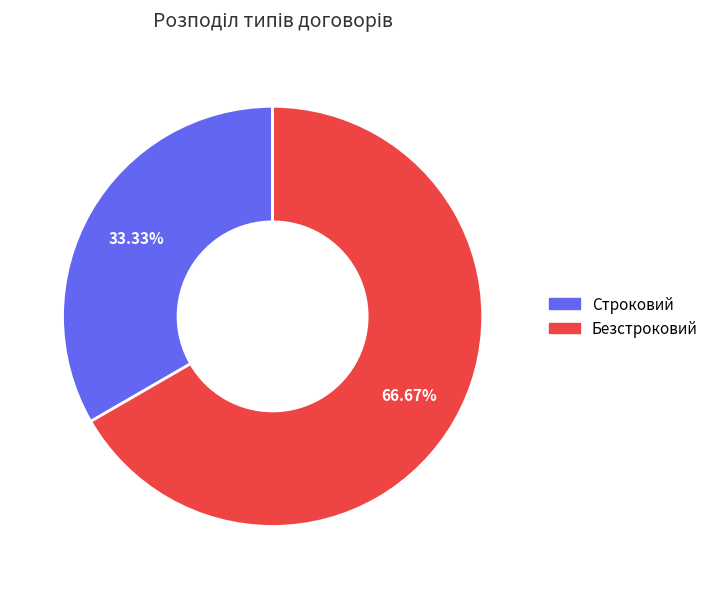

Do Безстроковий and Строковий together represent more than half of the pie?

Yes